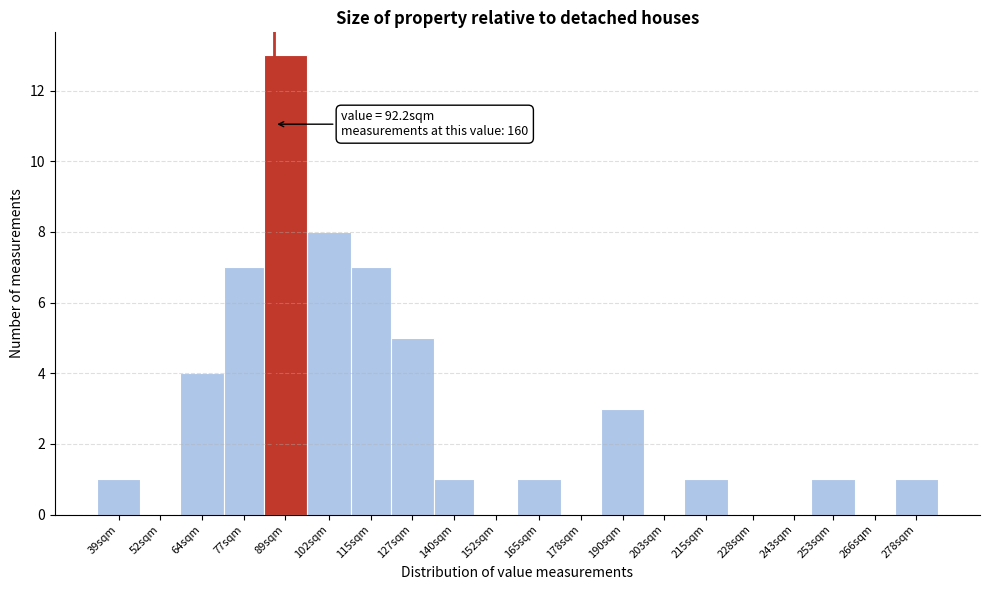

Reading right to left, transcribe all the data shown in this chart.

278sqm=1	266sqm=0	253sqm=1	243sqm=0	228sqm=0	215sqm=1	203sqm=0	190sqm=3	178sqm=0	165sqm=1	152sqm=0	140sqm=1	127sqm=5	115sqm=7	102sqm=8	89sqm=13	77sqm=7	64sqm=4	52sqm=0	39sqm=1